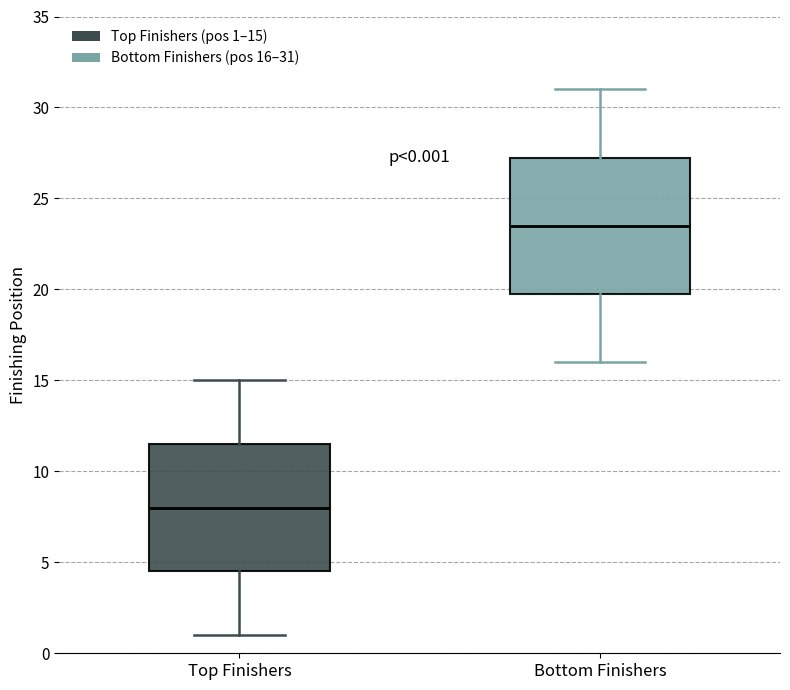

Which box's median line is the lowest?

Top Finishers